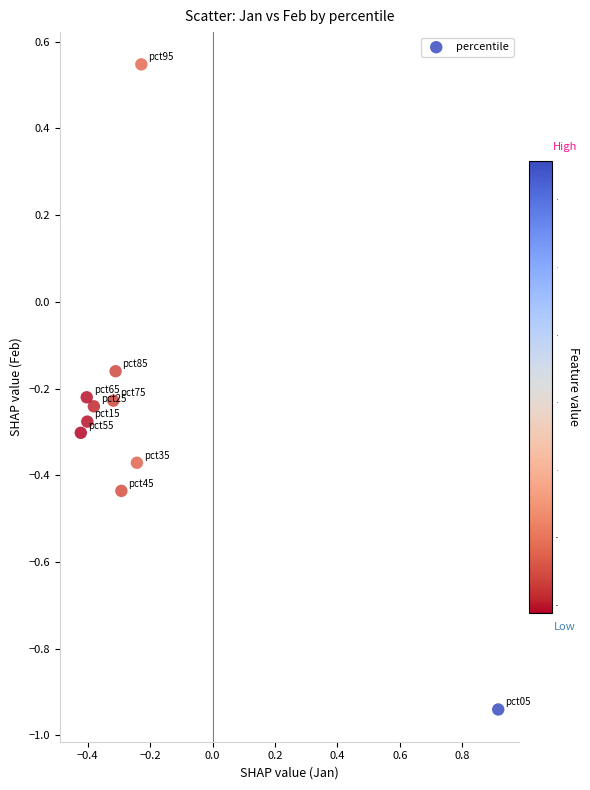

What is the range of X values (max minus min)?

1.3